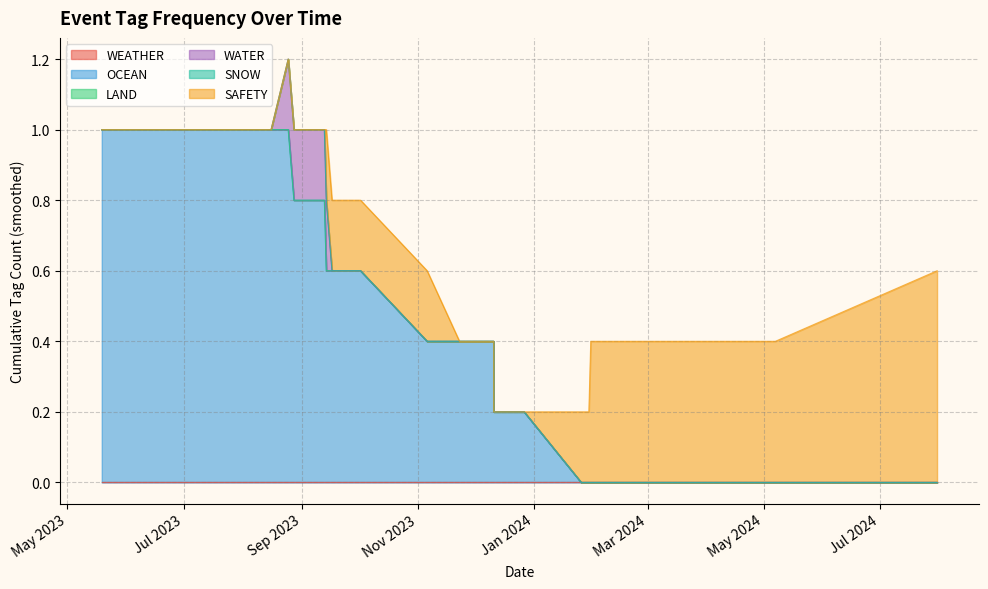

Where is SAFETY nearest to the value 0?

1